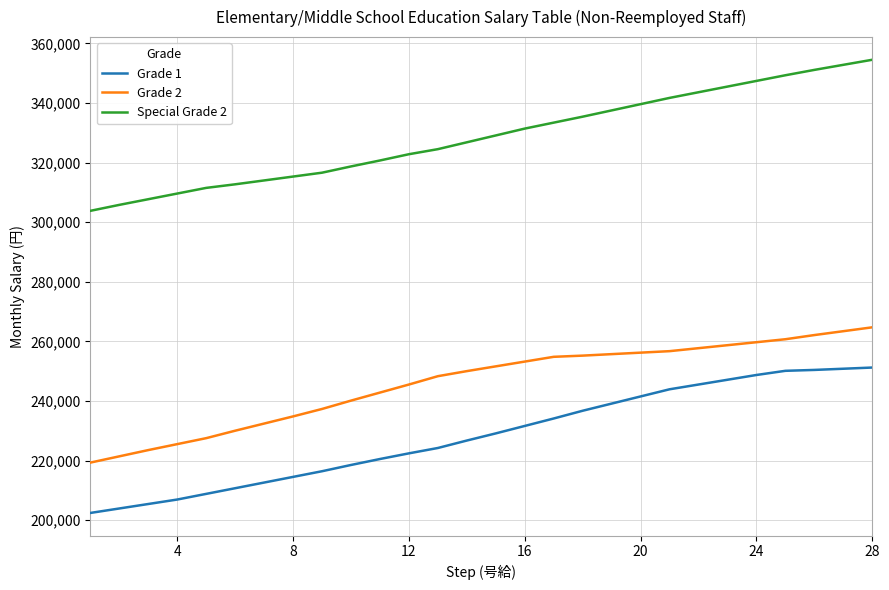

What is the highest value of the Grade 2 series?

264700